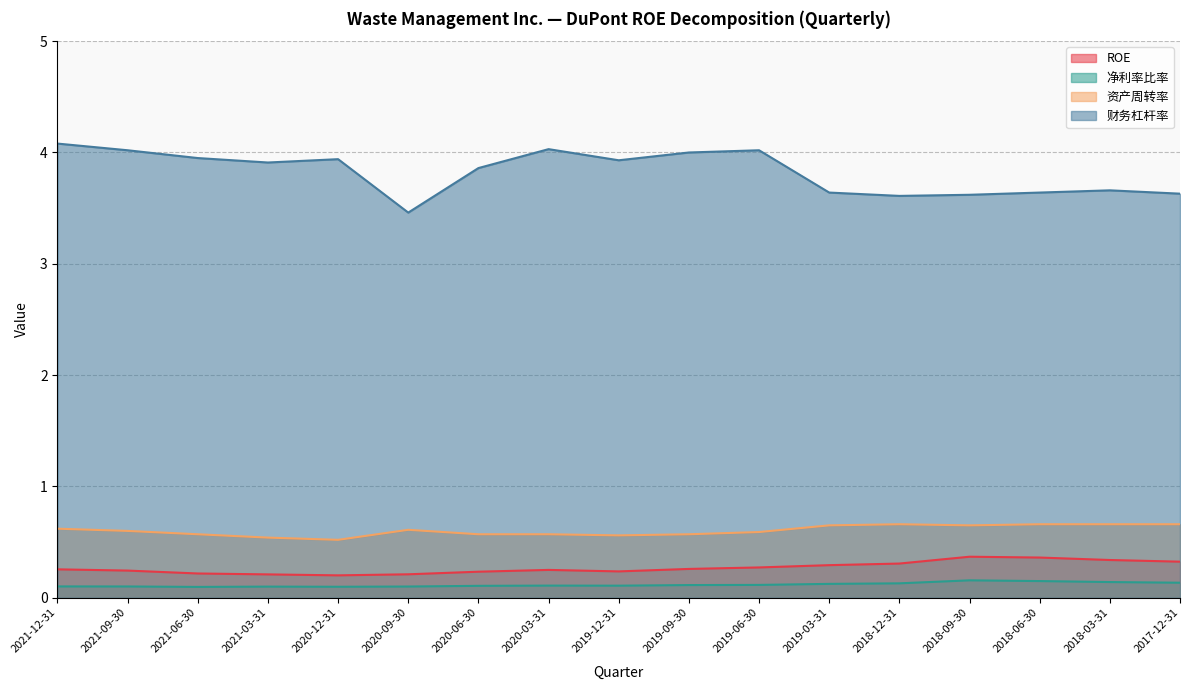

Which series has the largest total across all categories?

财务杠杆率